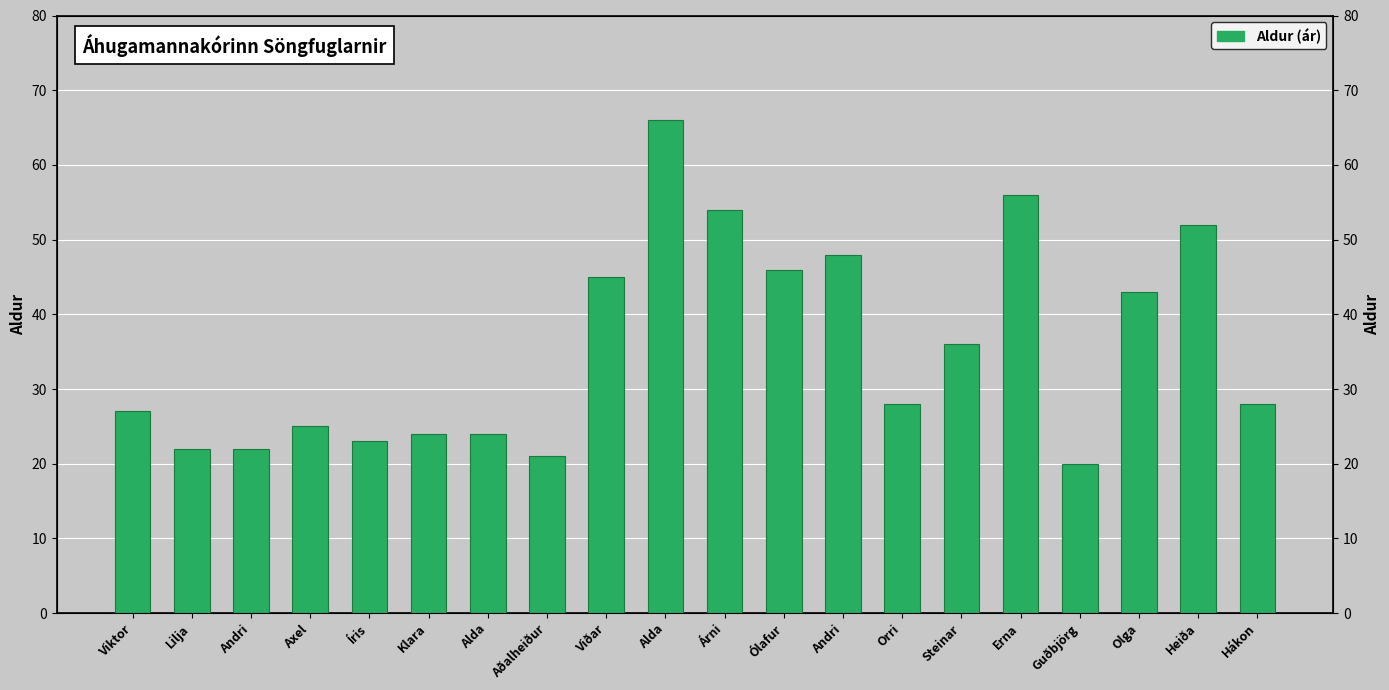

What is the value of the 15th bar from the left?

36